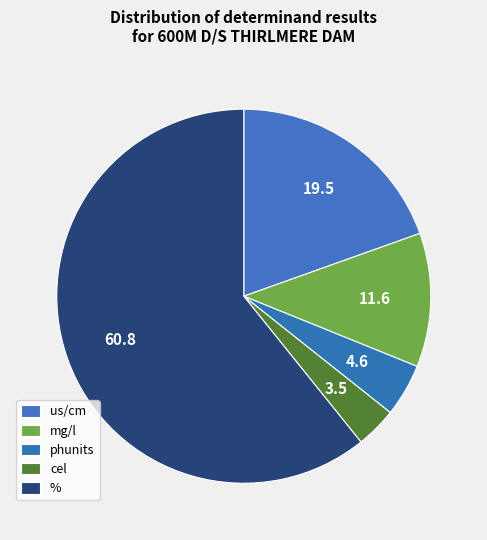

Rank the categories by value from highest to lowest.

%, us/cm, mg/l, phunits, cel